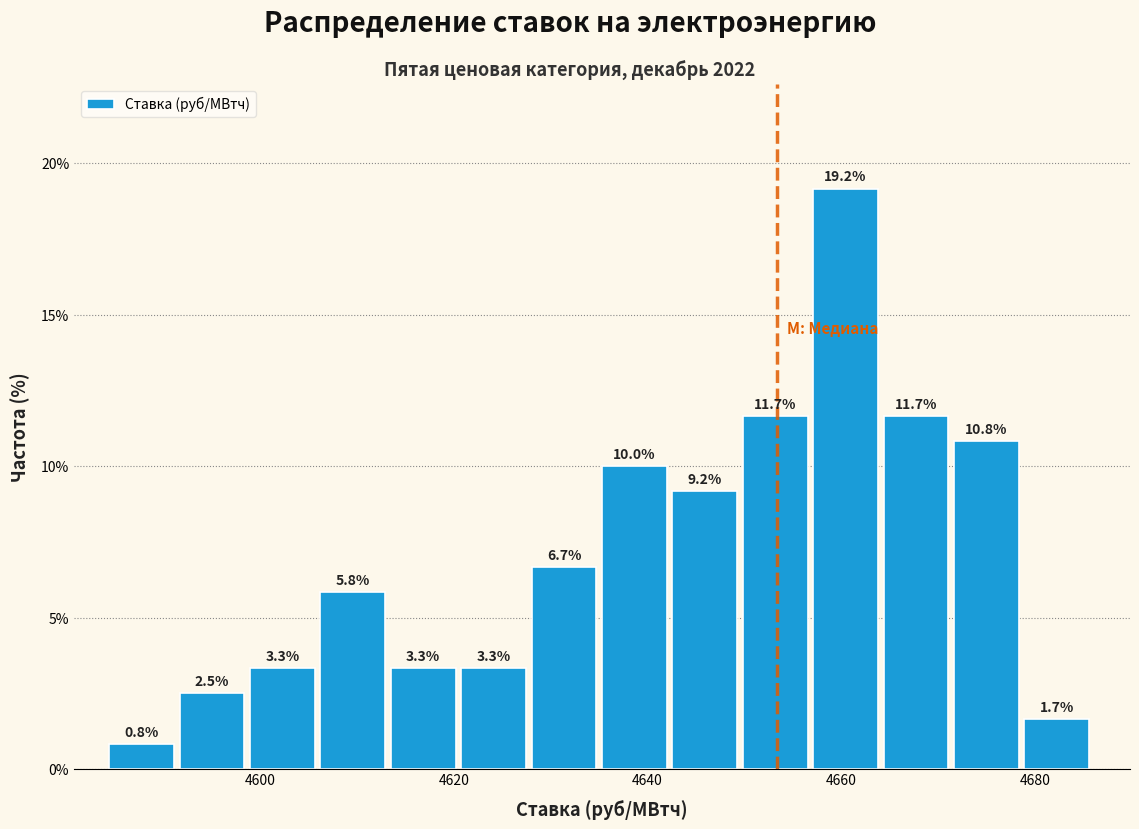

Read against the x-axis, roughly where is the centre of the tallest bar?

4660